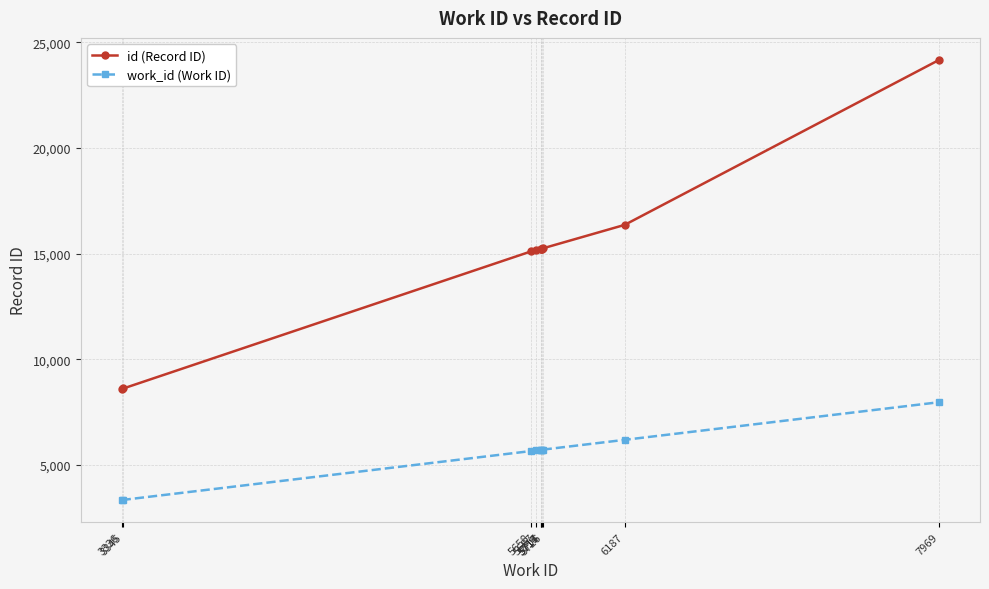

What is the maximum value shown in the chart?

24176